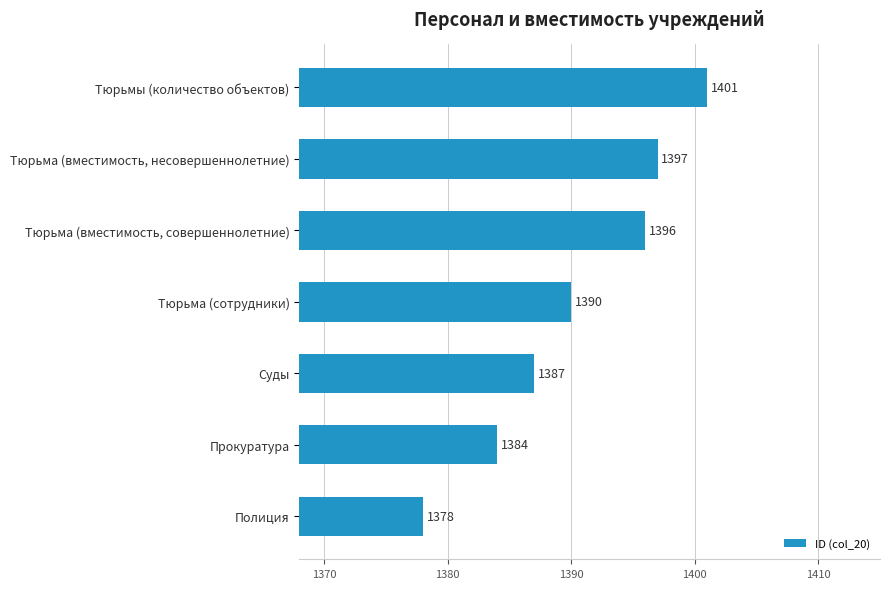

Reading bottom to top, list all the values displayed in this chart.

Полиция=1378	Прокуратура=1384	Суды=1387	Тюрьма (сотрудники)=1390	Тюрьма (вместимость, совершеннолетние)=1396	Тюрьма (вместимость, несовершеннолетние)=1397	Тюрьмы (количество объектов)=1401